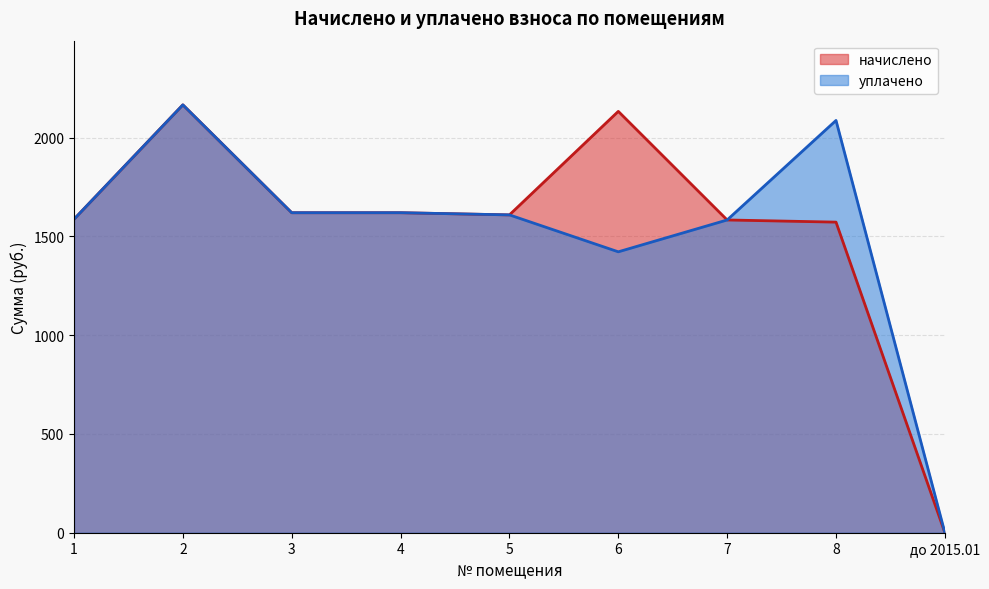

Which series has the widest spread of values?

начислено